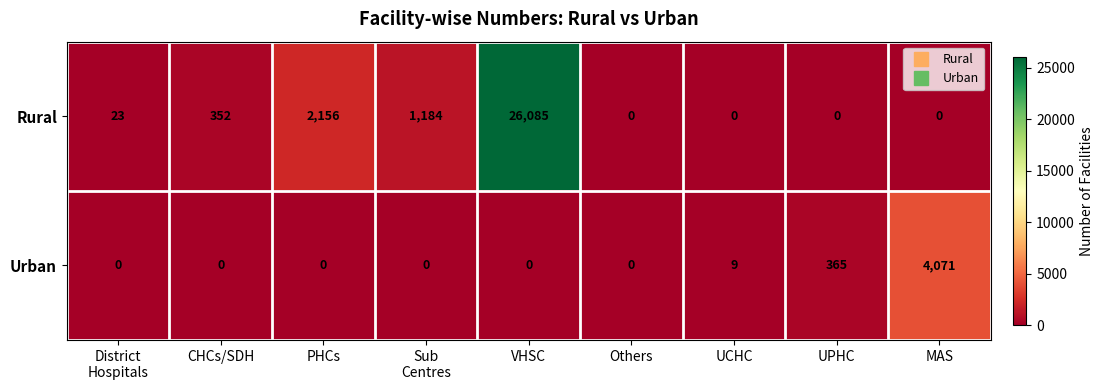

The value of Rural at UCHC is 0. True or false?

True